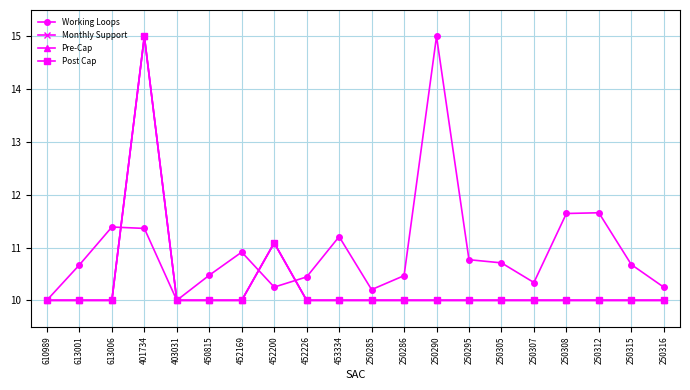

Rank the categories by Pre-Cap value from highest to lowest.

401734, 452200, 610989, 613001, 613006, 403031, 450815, 452169, 452226, 453334, 250285, 250286, 250290, 250295, 250305, 250307, 250308, 250312, 250315, 250316